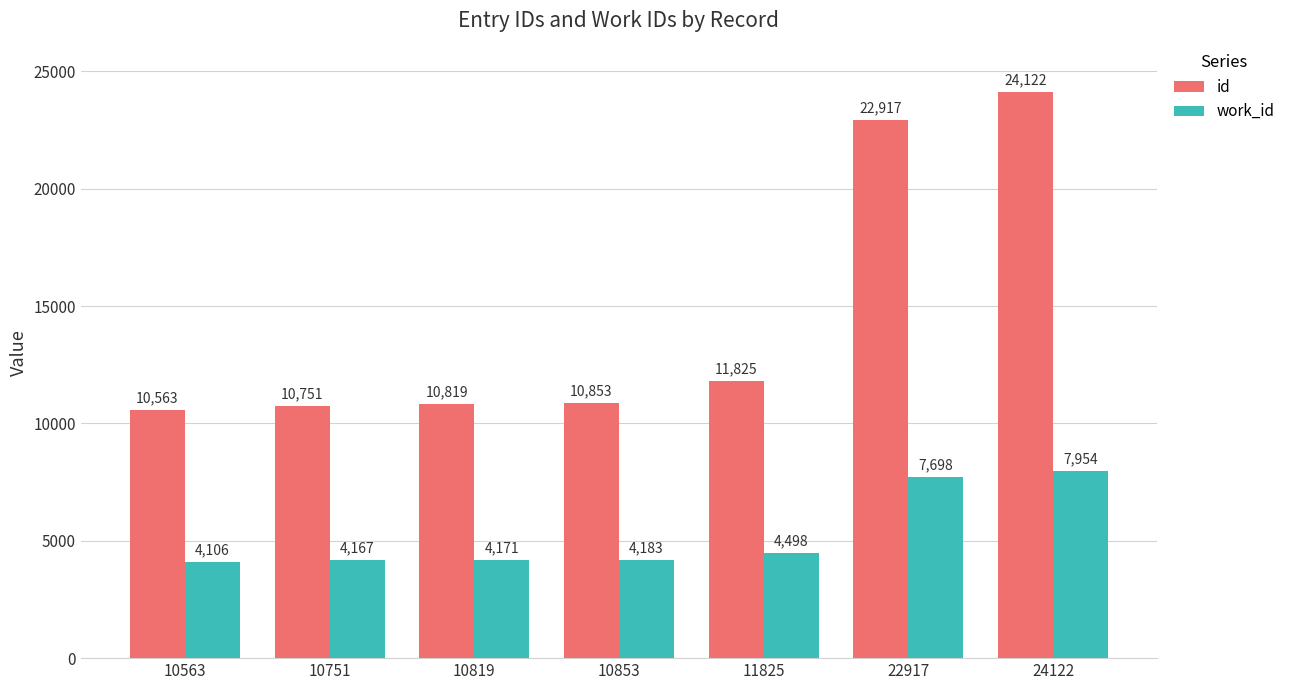

Which series has the widest spread of values?

id